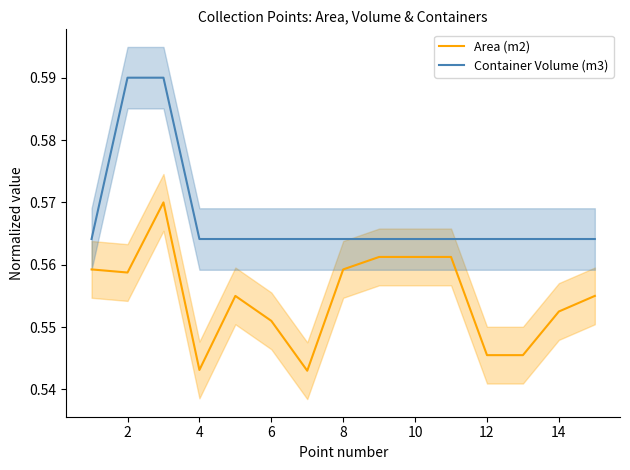

True or false: Area (m2) and Container Volume (m3) cross at least once.

False